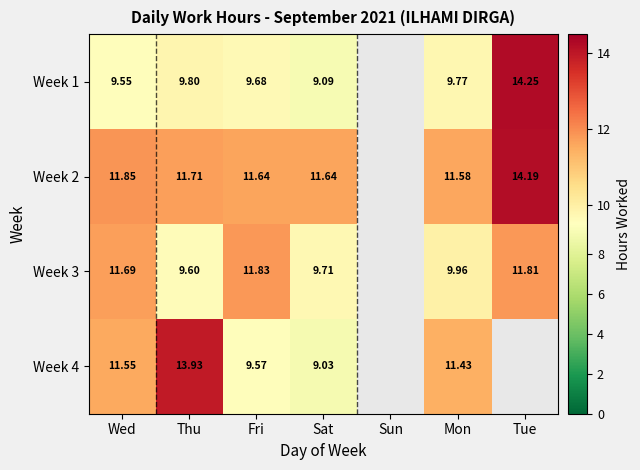

Is the value of Week 1 at Fri greater than the value of Week 2 at Fri?

No